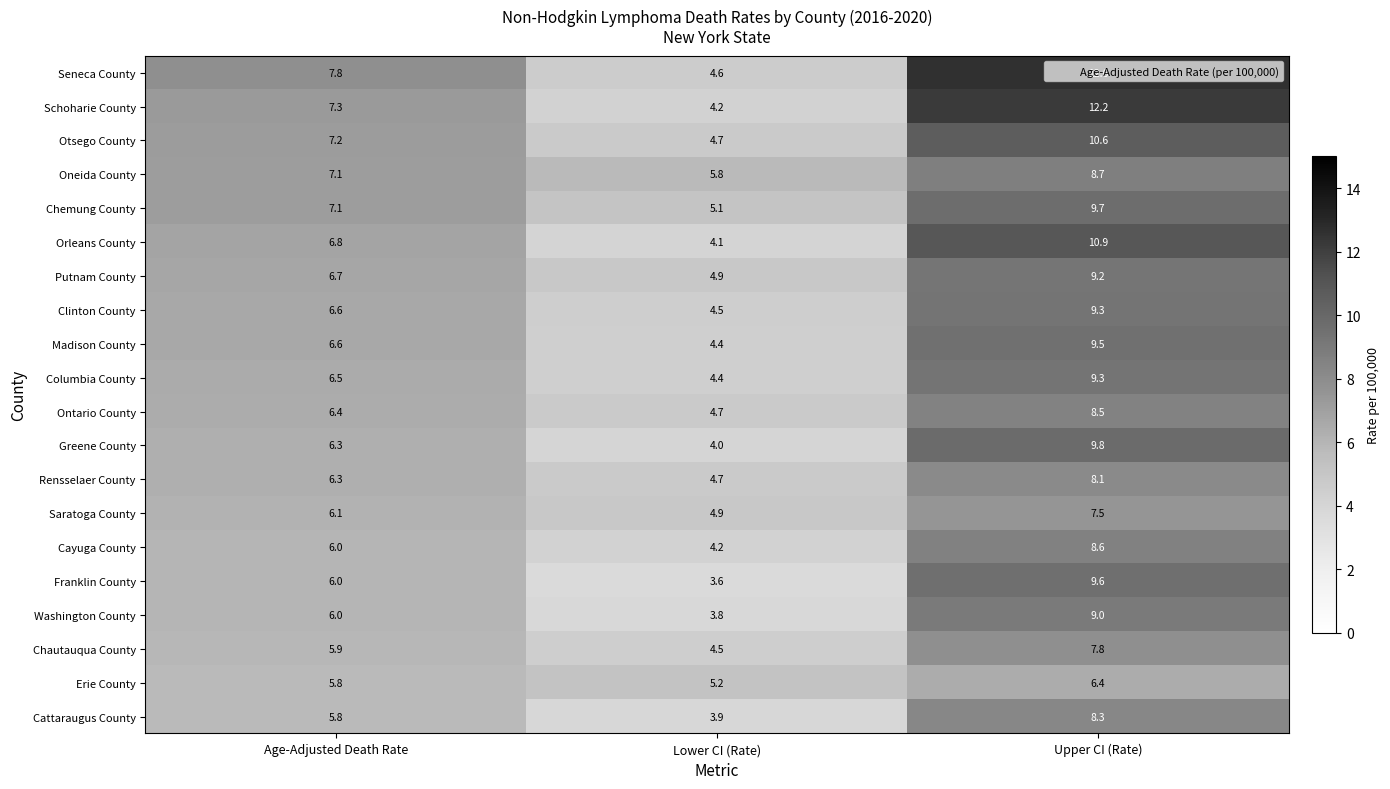

What value does the Chautauqua County series have at Upper CI (Rate)?

7.8